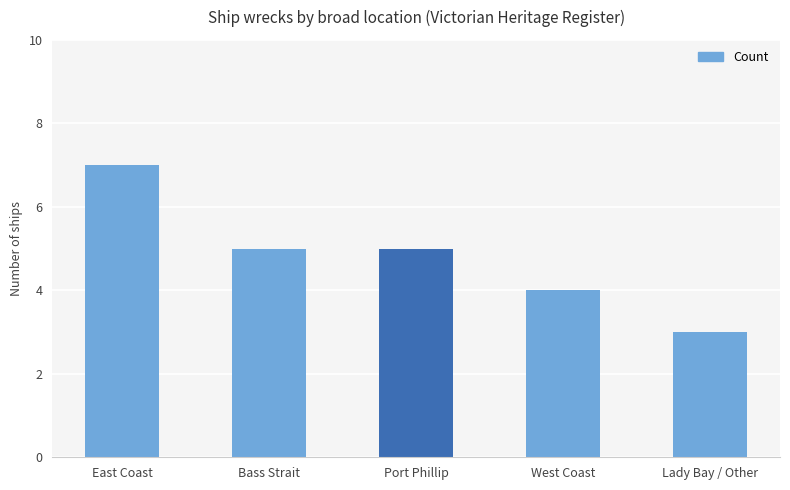

What is the minimum value shown in the chart?

3